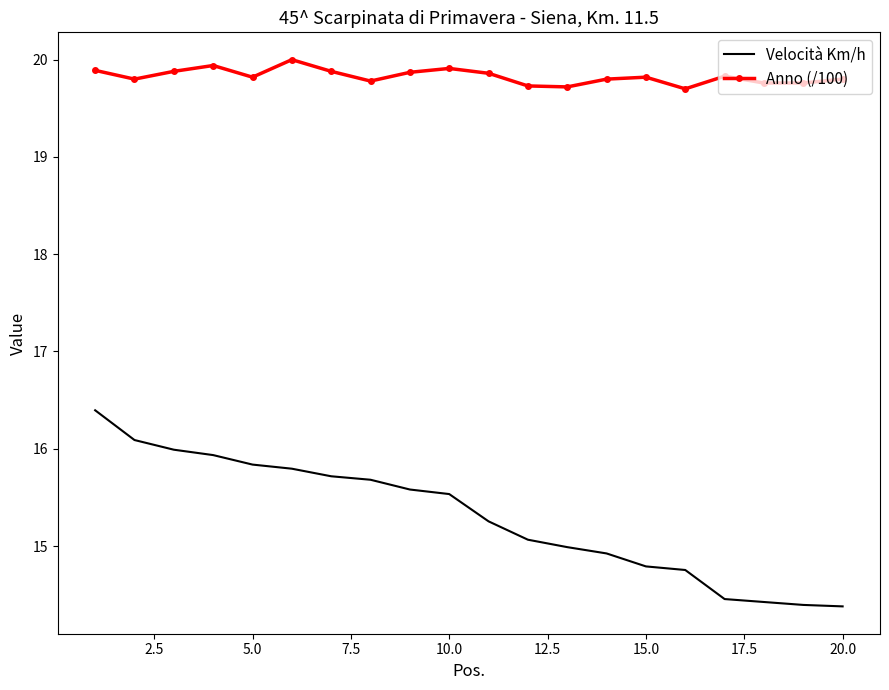

What is the highest value of the Velocità Km/h series?

16.4